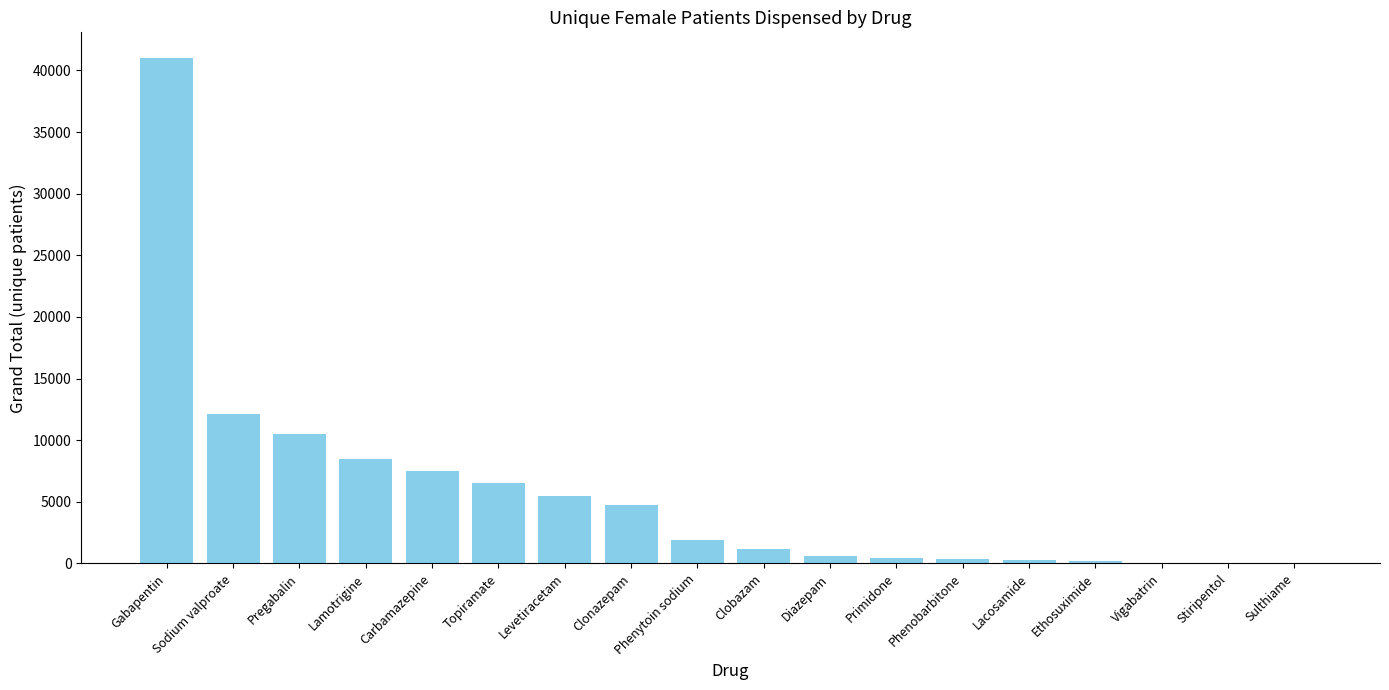

At which label is the value closest to 20521?

Sodium valproate